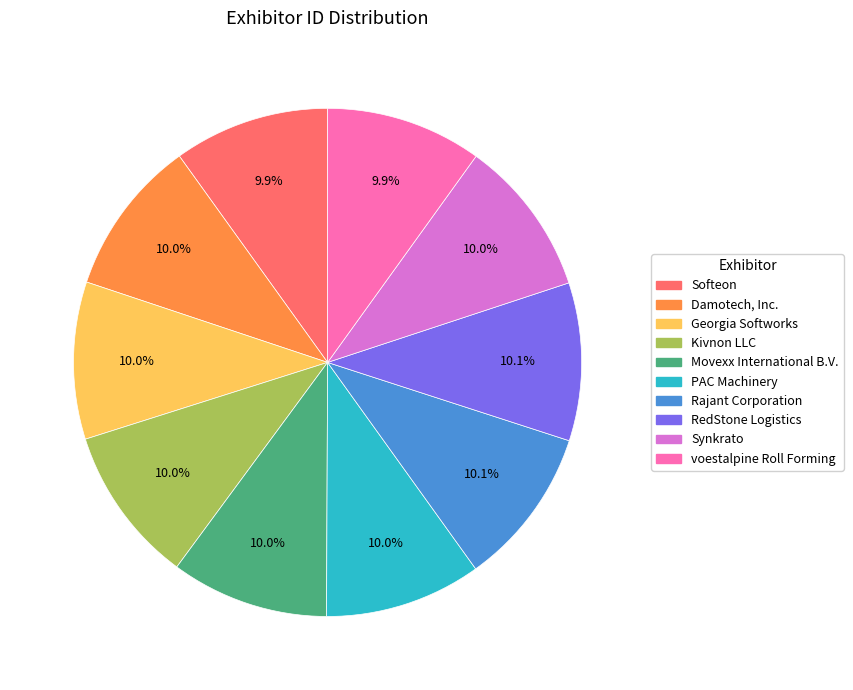

To the nearest percent, what percentage of the pie is Movexx International B.V.?

10%